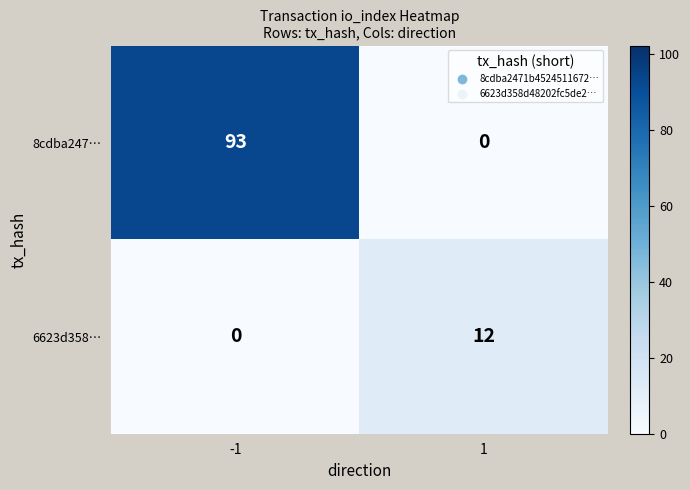

Between -1 and 1, which series saw the biggest shift?

8cdba247…